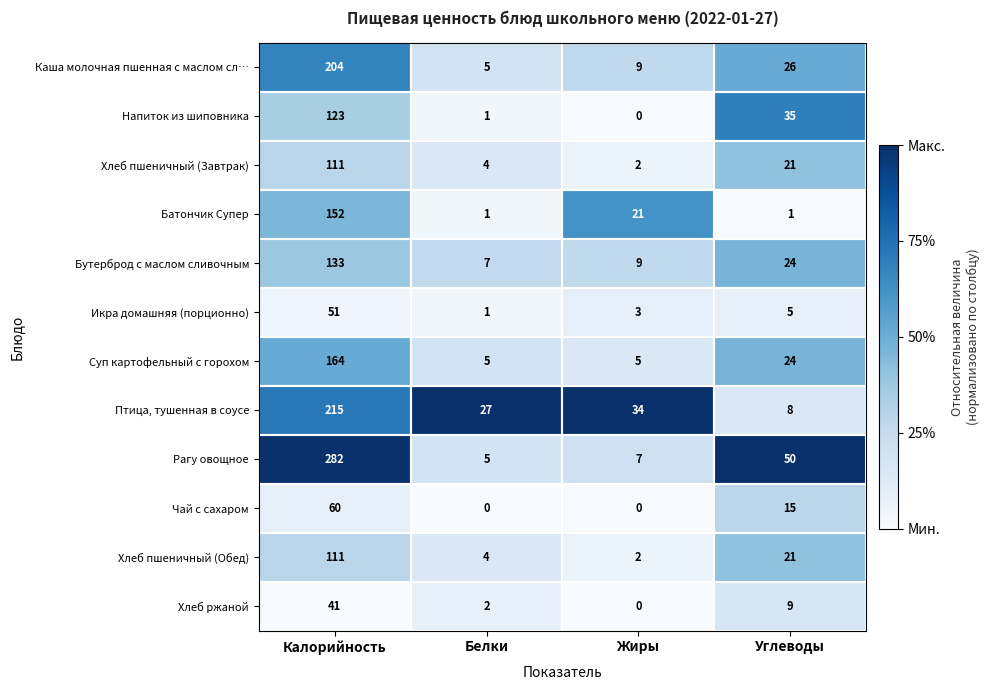

Which category has the lowest value in the Рагу овощное series?

Белки